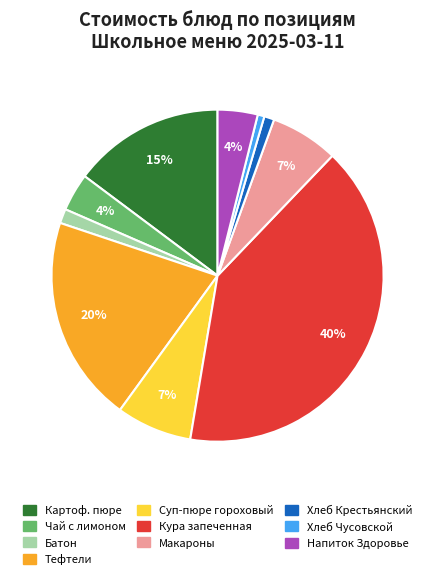

To the nearest percent, what is the average slice percentage?

10%